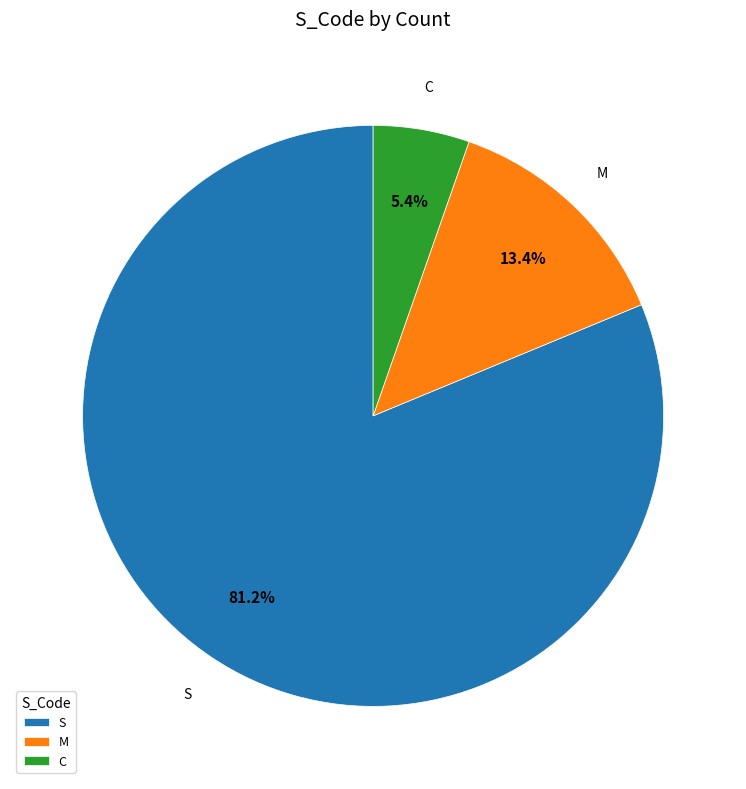

Between S and M, which is larger?

S